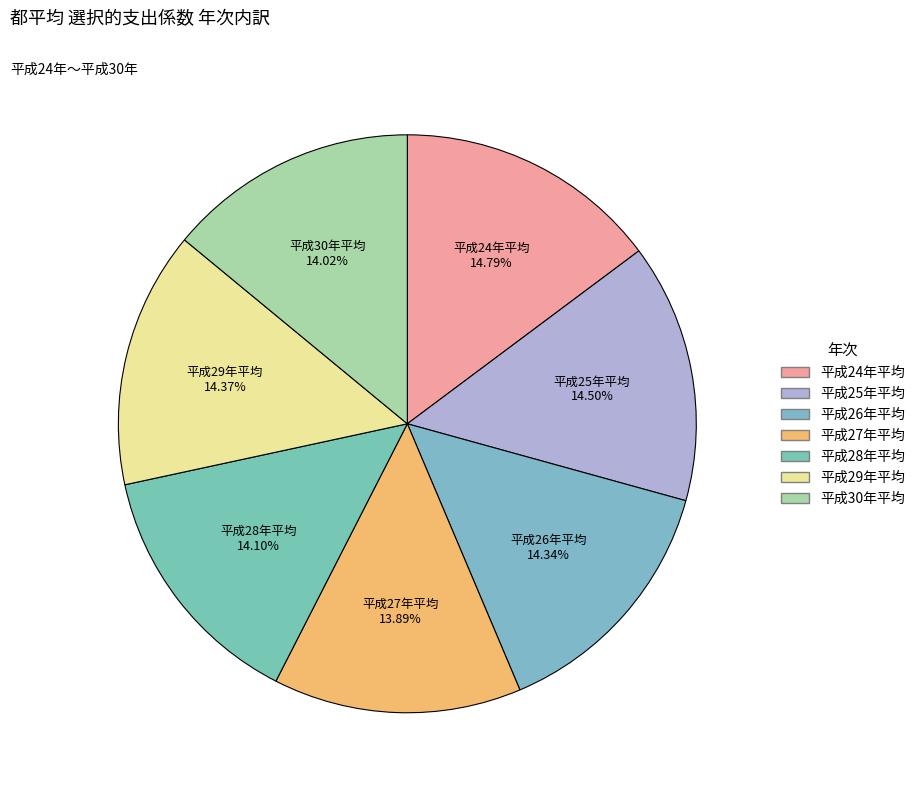

Is there a majority slice in this chart?

No